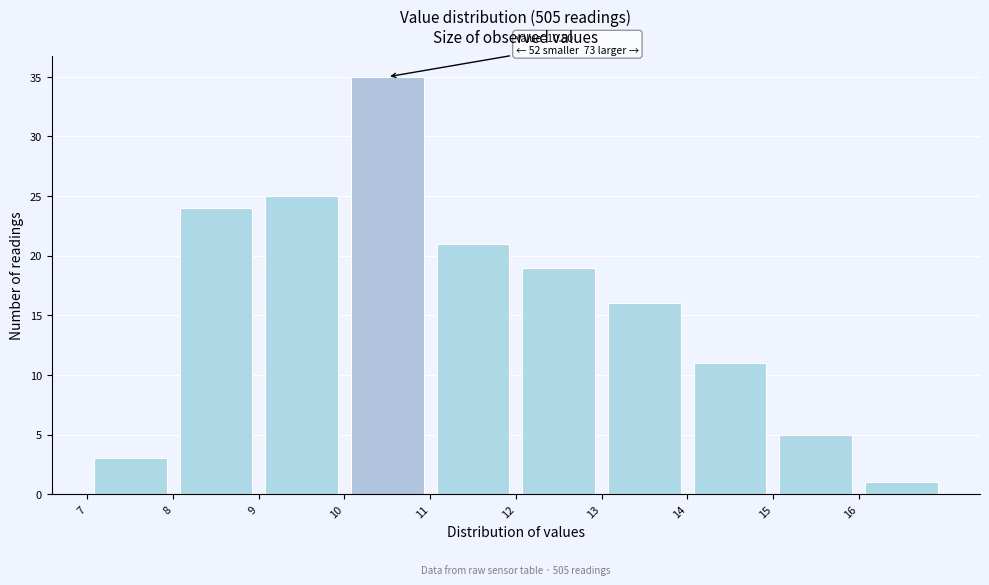

Over which range of the x-axis is the bar tallest?

10 to 11